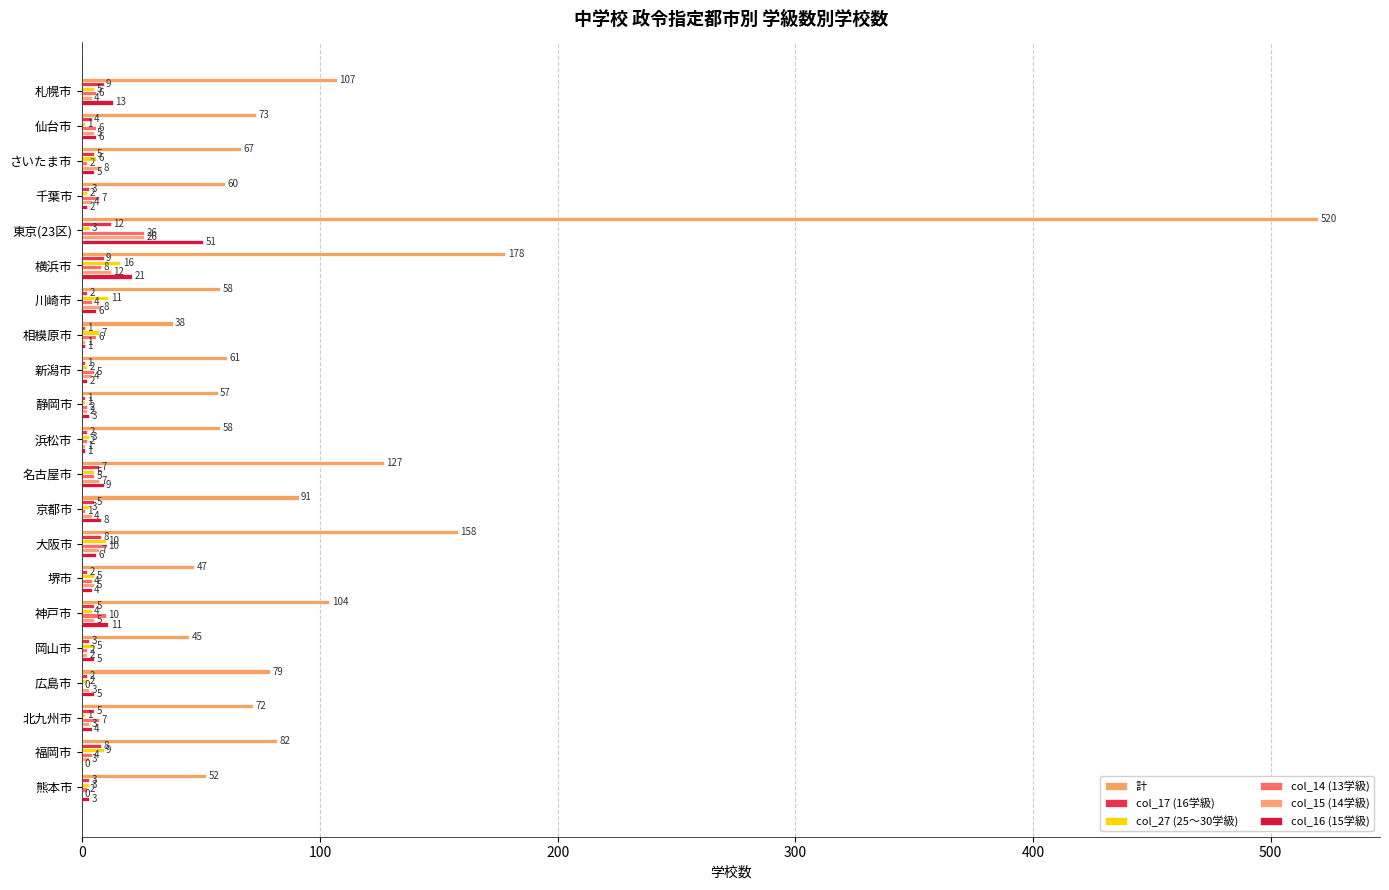

At how many categories does at least one series exceed 55?

17